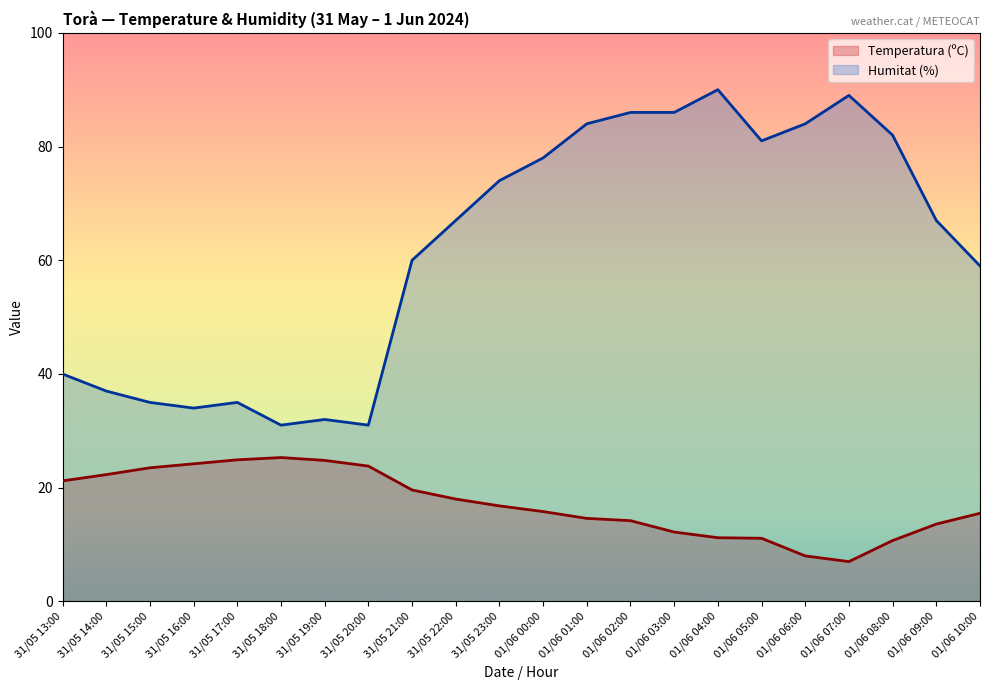

Between 01/06 04:00 and 01/06 05:00, which series saw the biggest shift?

Humitat (%)